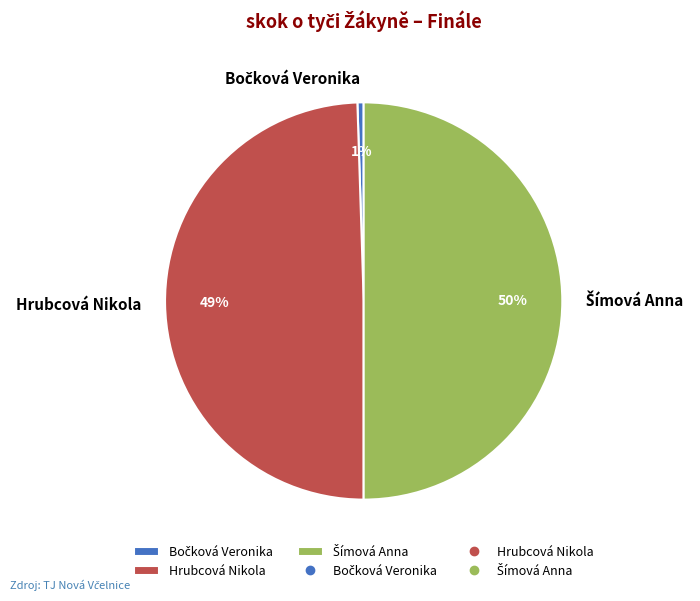

True or false: Hrubcová Nikola accounts for 49% of the total.

True